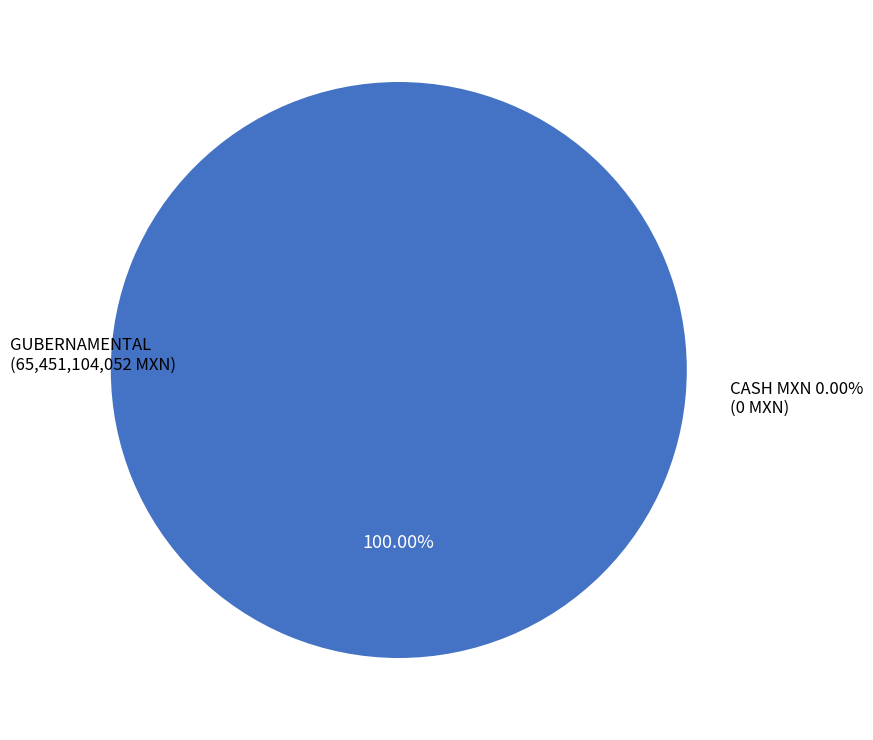

Which has a higher value, CASH MXN 0.00% or GUBERNAMENTAL?

GUBERNAMENTAL